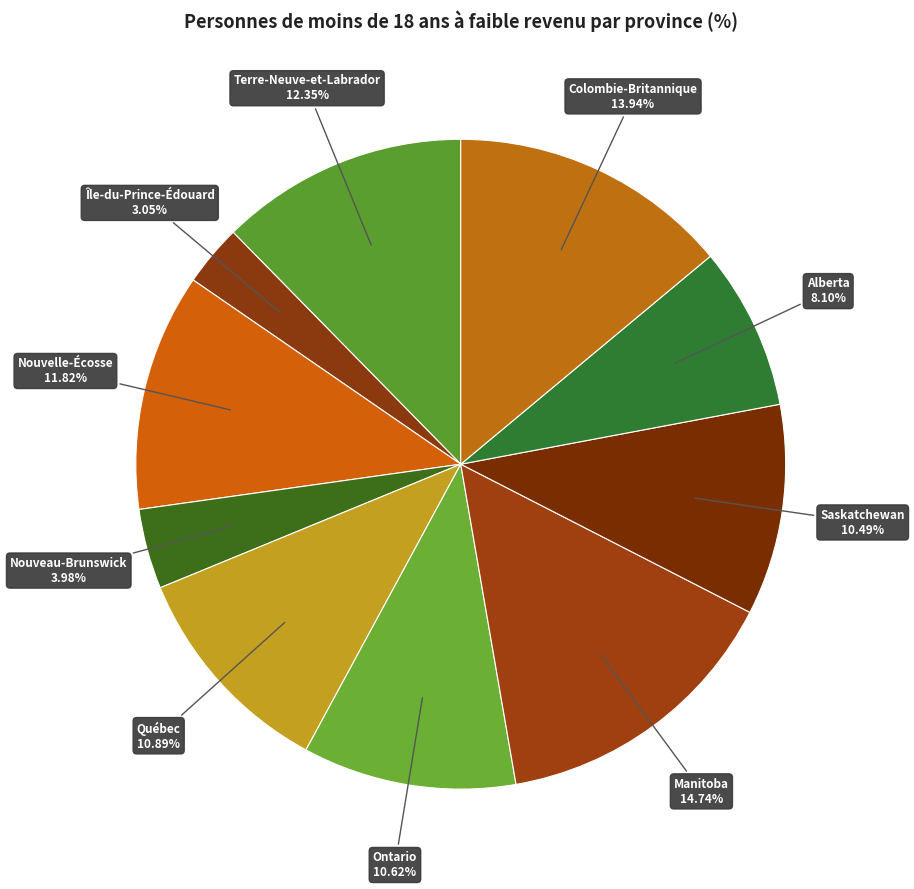

Count the number of slices in the pie.

10